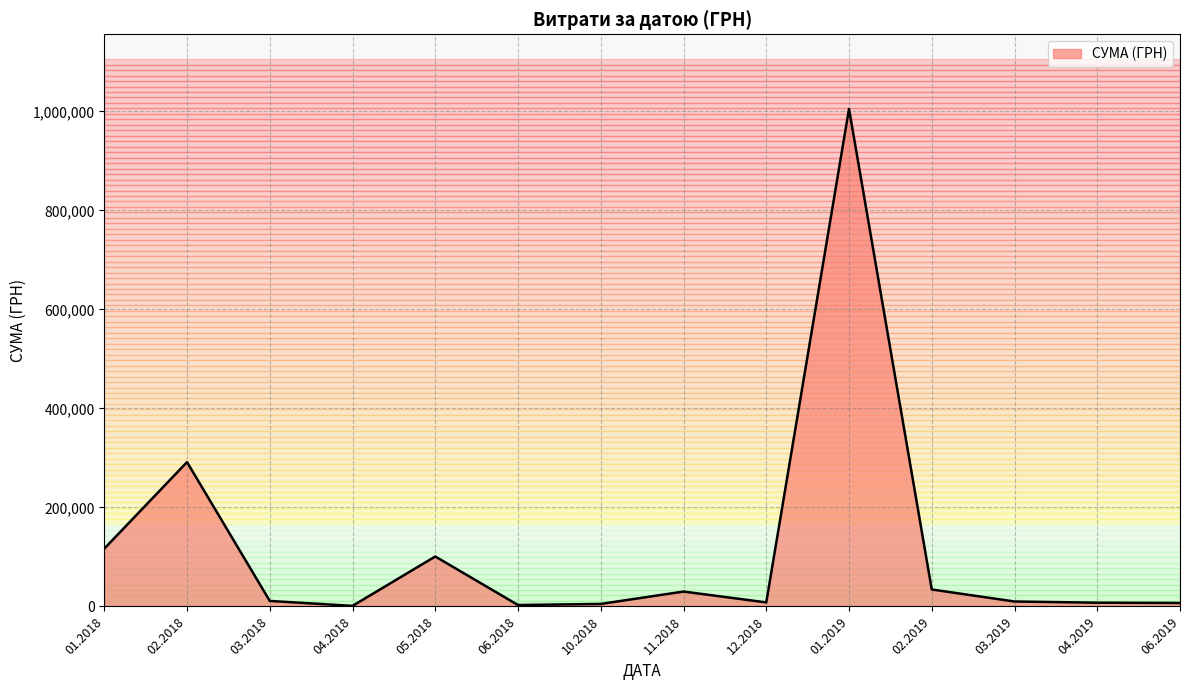

Is it true that the value at 02.2018 is 79099.2?

False